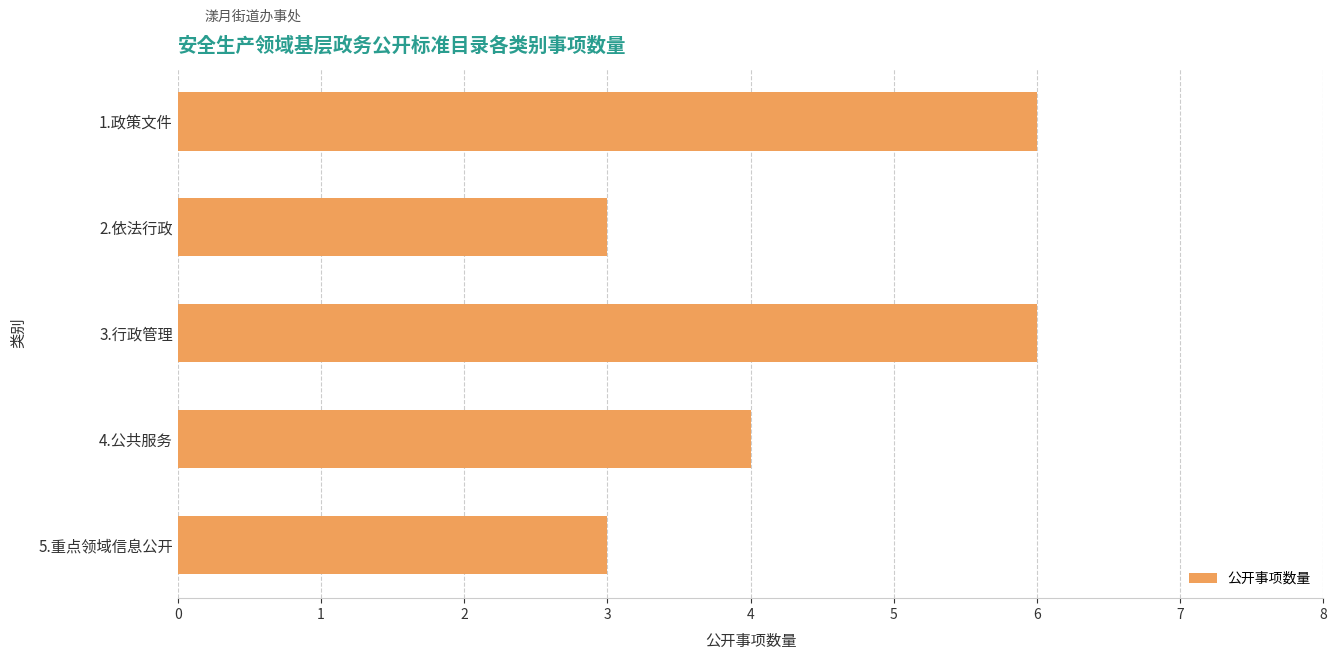

What is the minimum value shown in the chart?

3